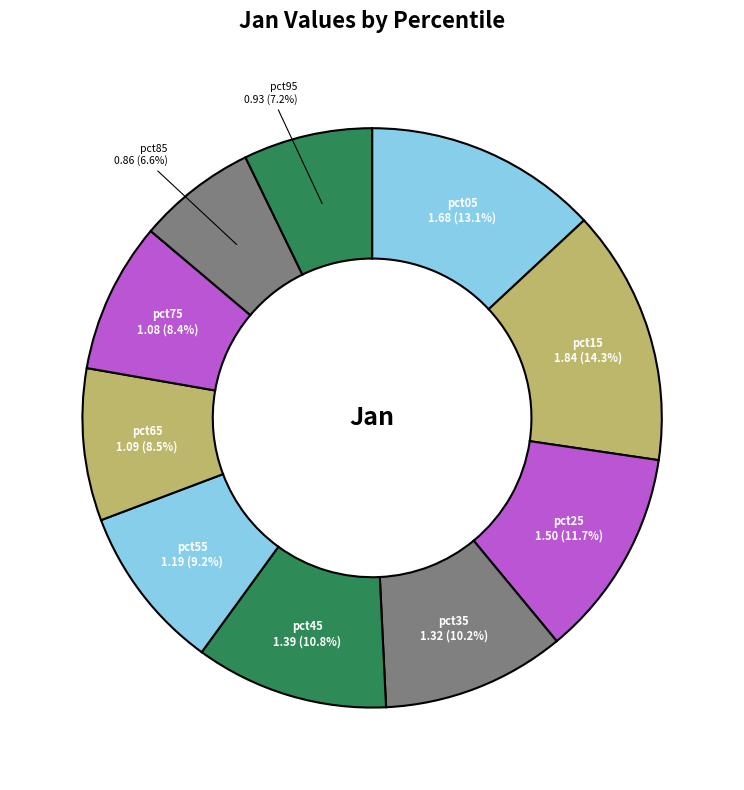

To the nearest percent, what is the average slice percentage?

10%